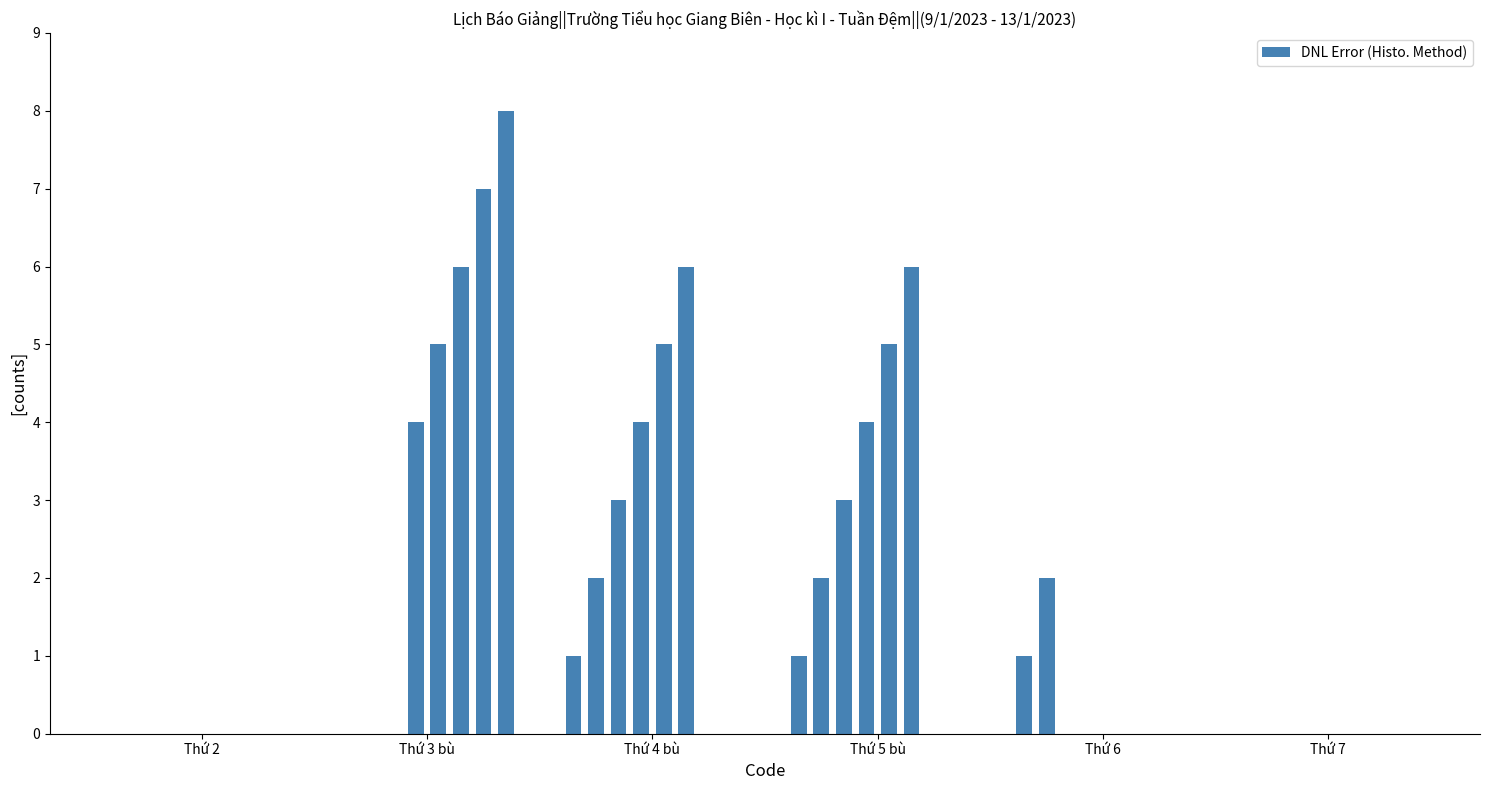

What is the sum of all values?

75